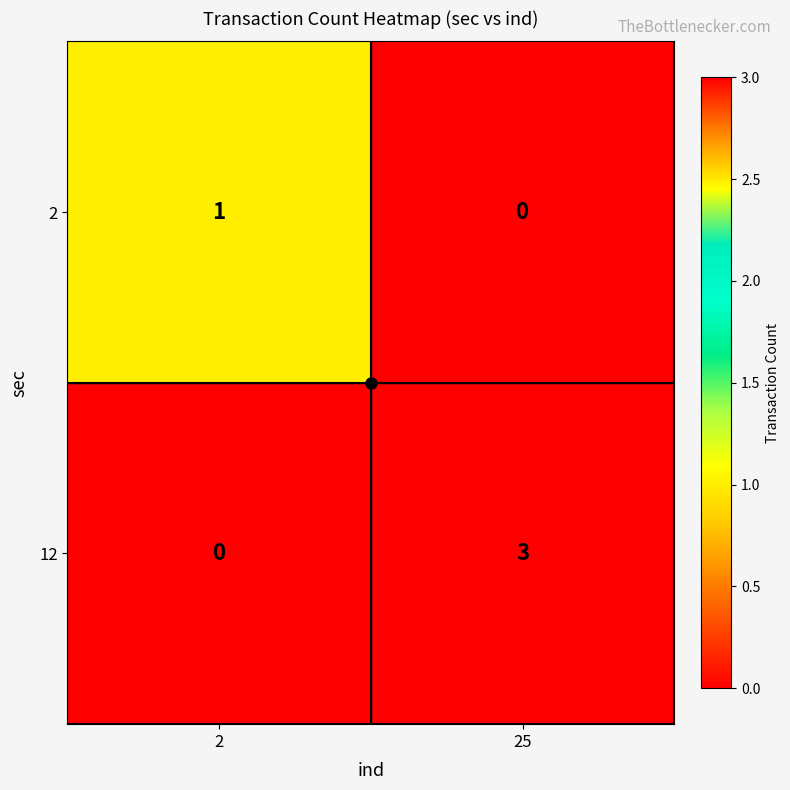

List the series in order of their overall mean, lowest first.

2, 12